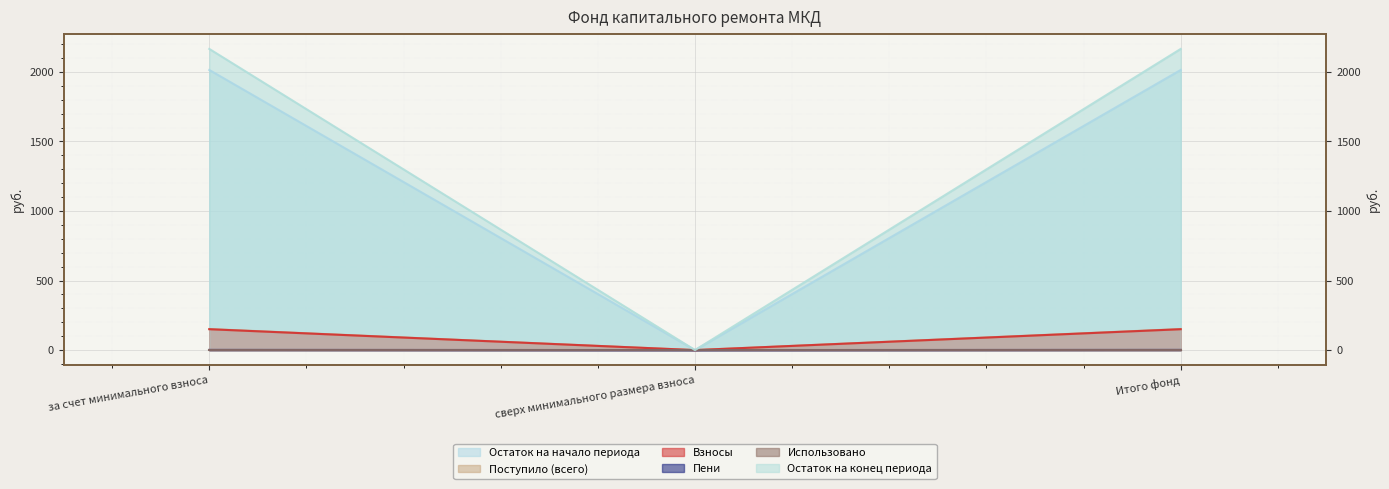

Count the number of categories in the chart.

3